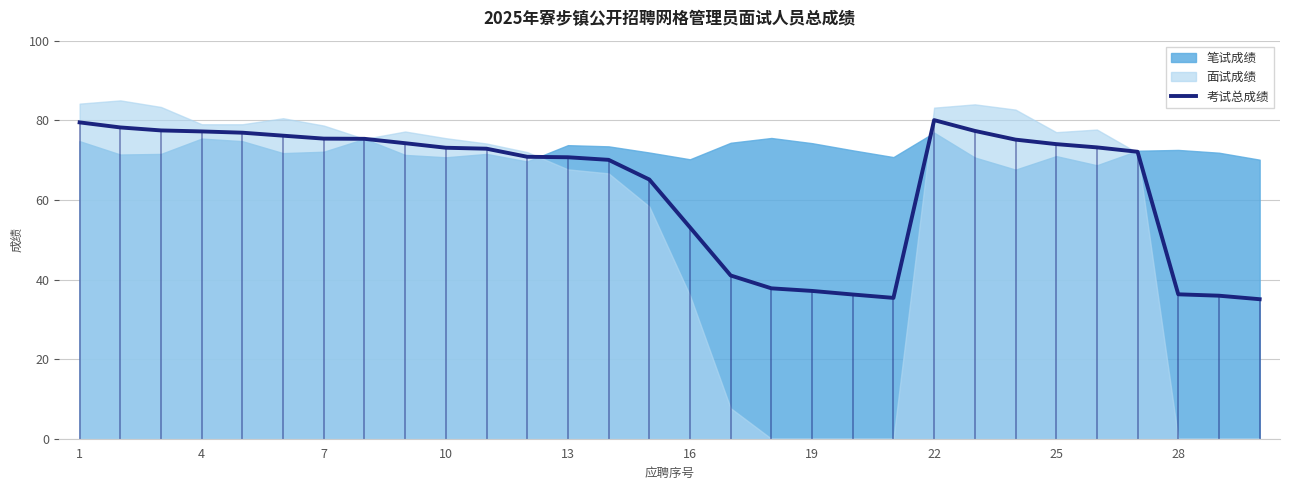

True or false: 考试总成绩 has a value of 36.3 at 28.

True